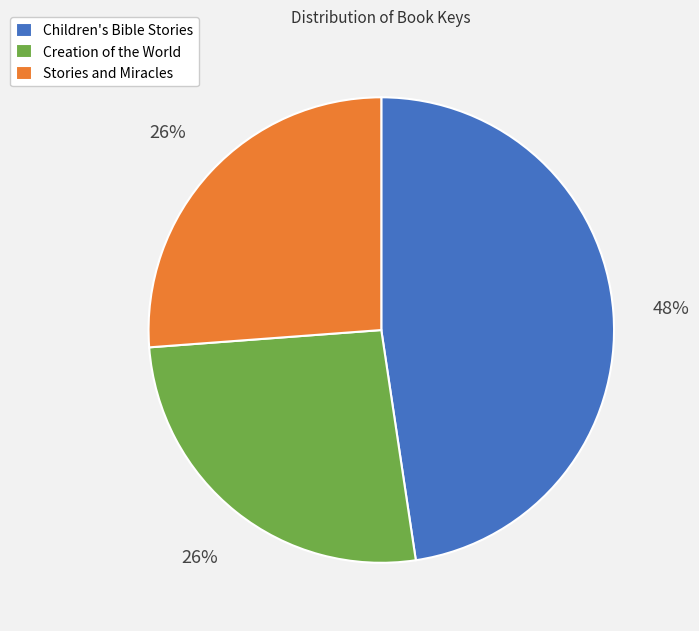

Which has a higher value, Stories and Miracles or Children's Bible Stories?

Children's Bible Stories